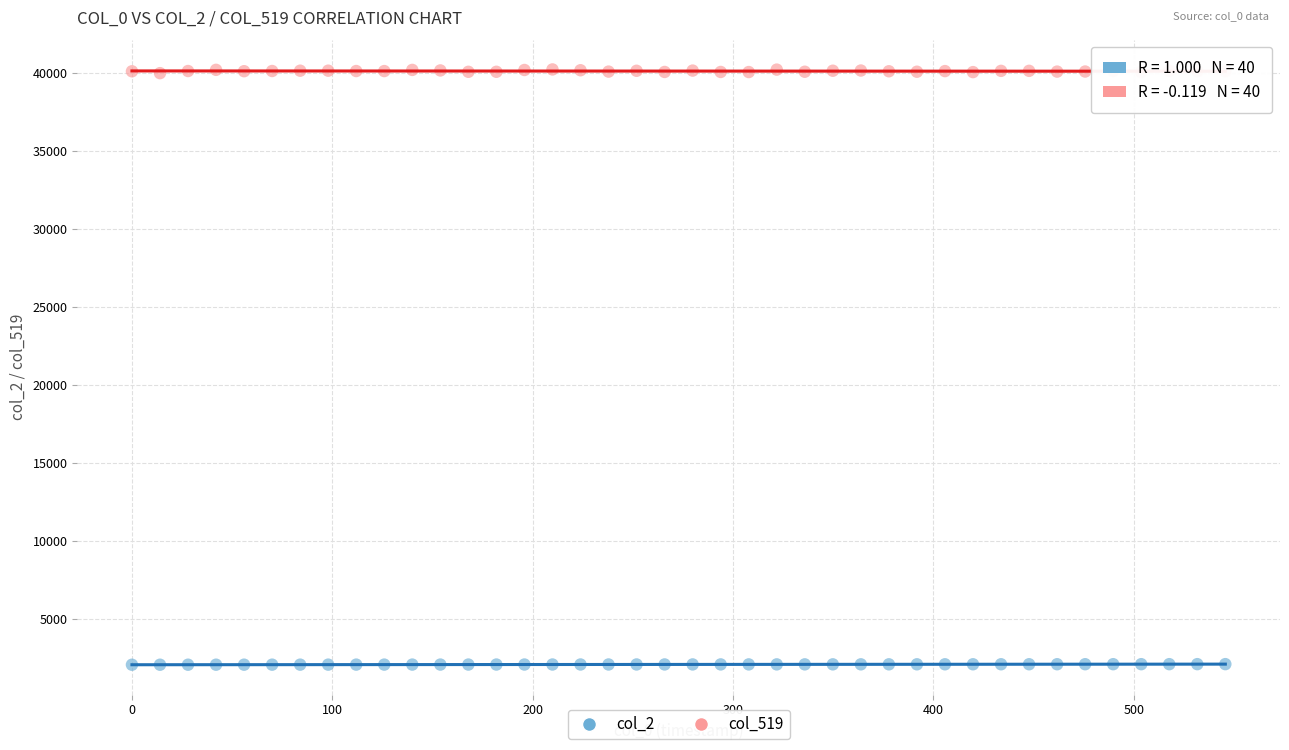

Across all data points, what is the range of Y values (max minus min)?

38128